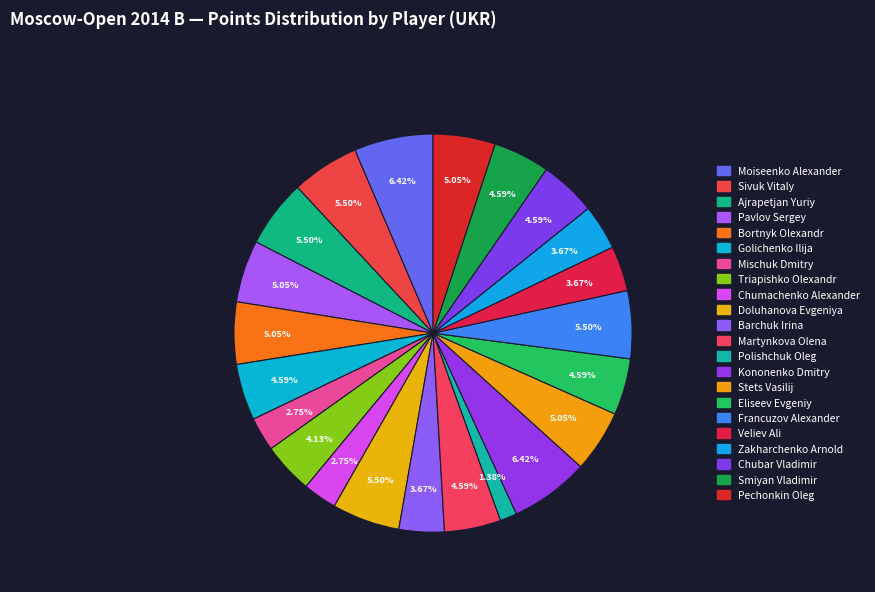

How many segments does this pie chart have?

22